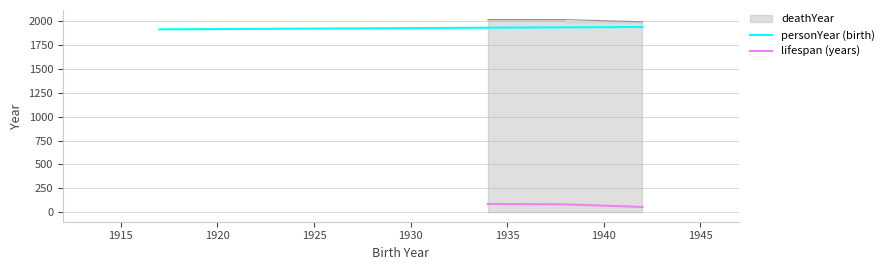

What is the highest value of the personYear (birth) series?

1942